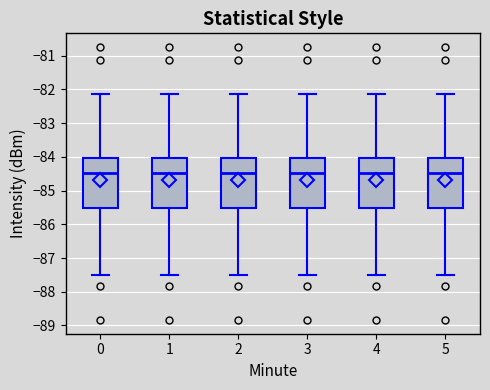

Reading left to right, transcribe this box plot: for each box, give where its median line is, the range the box spans, and where its two whiskers end, as read against the y-axis. The values are not printed on the chart, so give them approximately, as read against the axis.

0: median -84.5, box -85.5 to -84.0, whiskers -87.5 to -82.1
1: median -84.5, box -85.5 to -84.0, whiskers -87.5 to -82.1
2: median -84.5, box -85.5 to -84.0, whiskers -87.5 to -82.1
3: median -84.5, box -85.5 to -84.0, whiskers -87.5 to -82.1
4: median -84.5, box -85.5 to -84.0, whiskers -87.5 to -82.1
5: median -84.5, box -85.5 to -84.0, whiskers -87.5 to -82.1